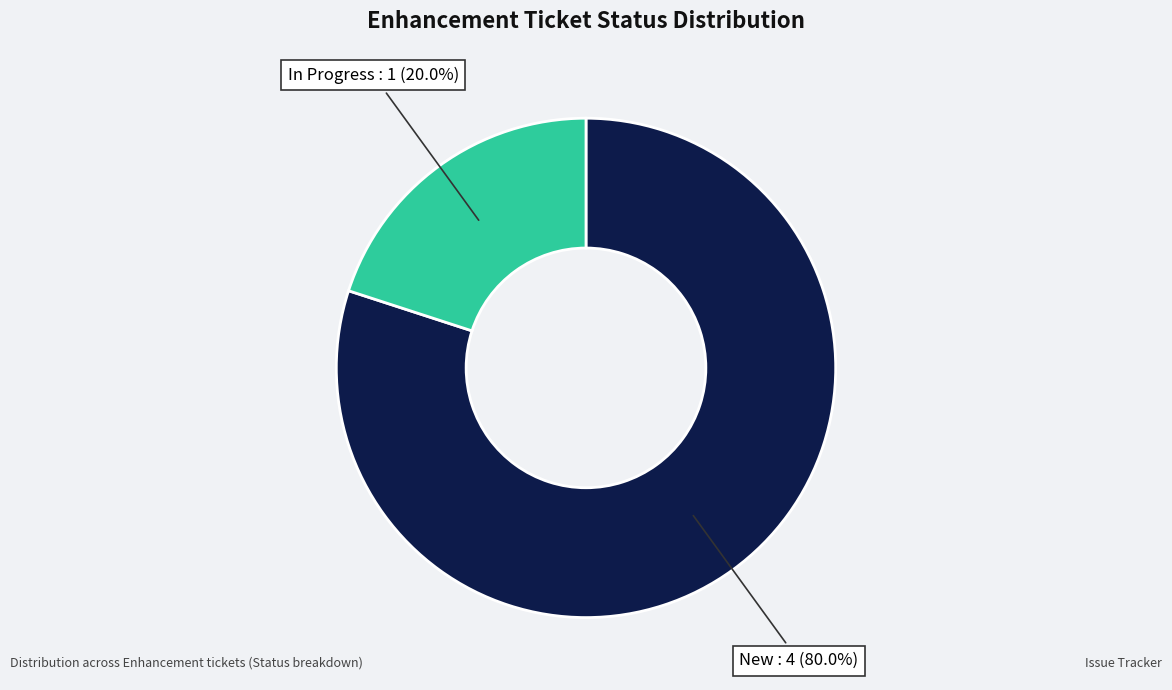

To the nearest percent, what is the difference between the largest and smallest slice percentages?

60%